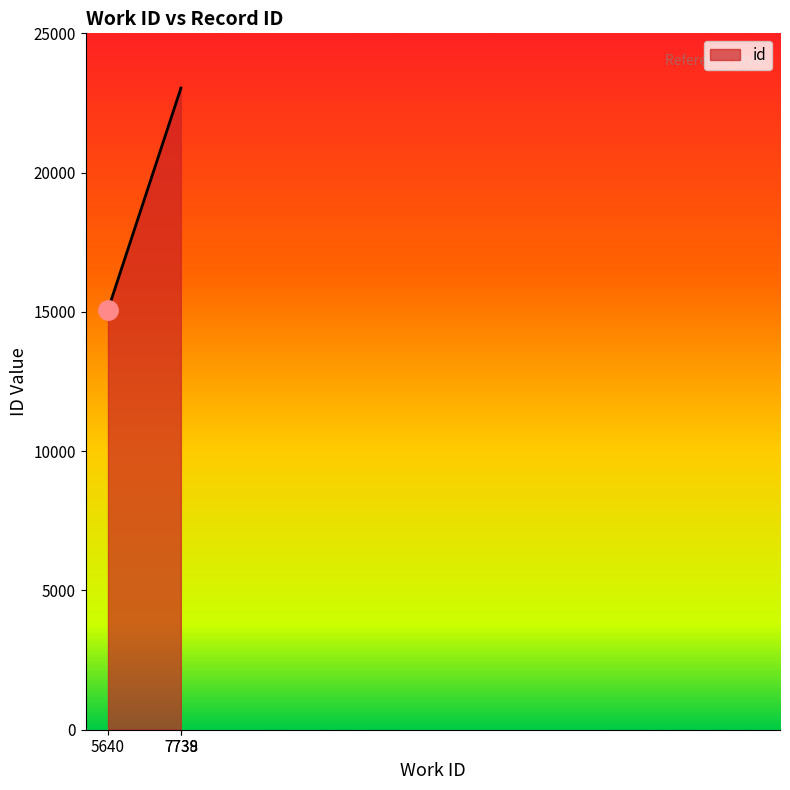

The value at 5640 is 15076. True or false?

True